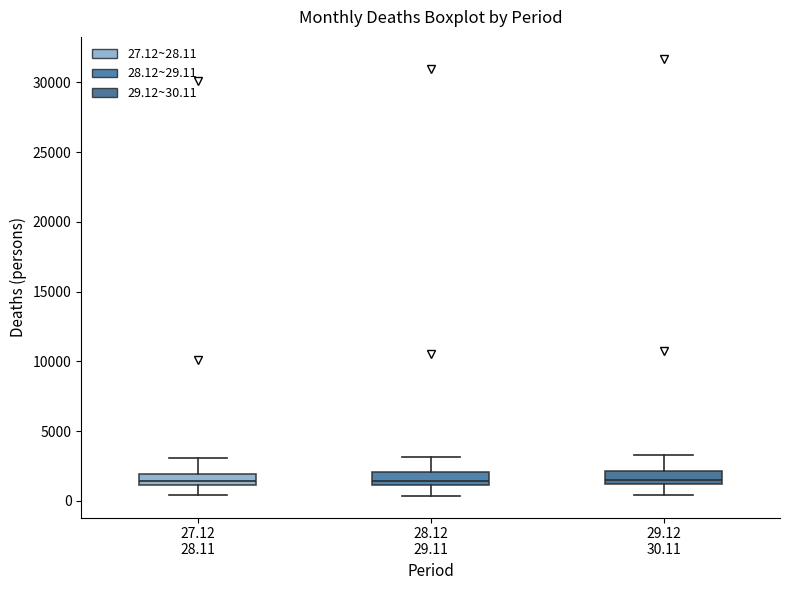

Reading left to right, transcribe this box plot: for each box, give where its median line is, the range the box spans, and where its two whiskers end, as read against the y-axis. The values are not printed on the chart, so give them approximately, as read against the axis.

27.12 28.11: median 1500, box 1000 to 2000, whiskers 500 to 3000
28.12 29.11: median 1500, box 1000 to 2000, whiskers 500 to 3000
29.12 30.11: median 1500, box 1000 to 2000, whiskers 500 to 3500